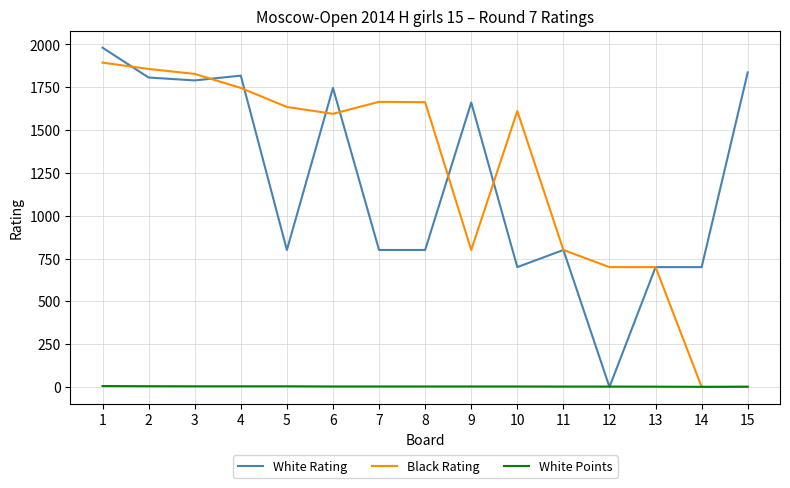

What is the maximum value for Black Rating?

1894.0